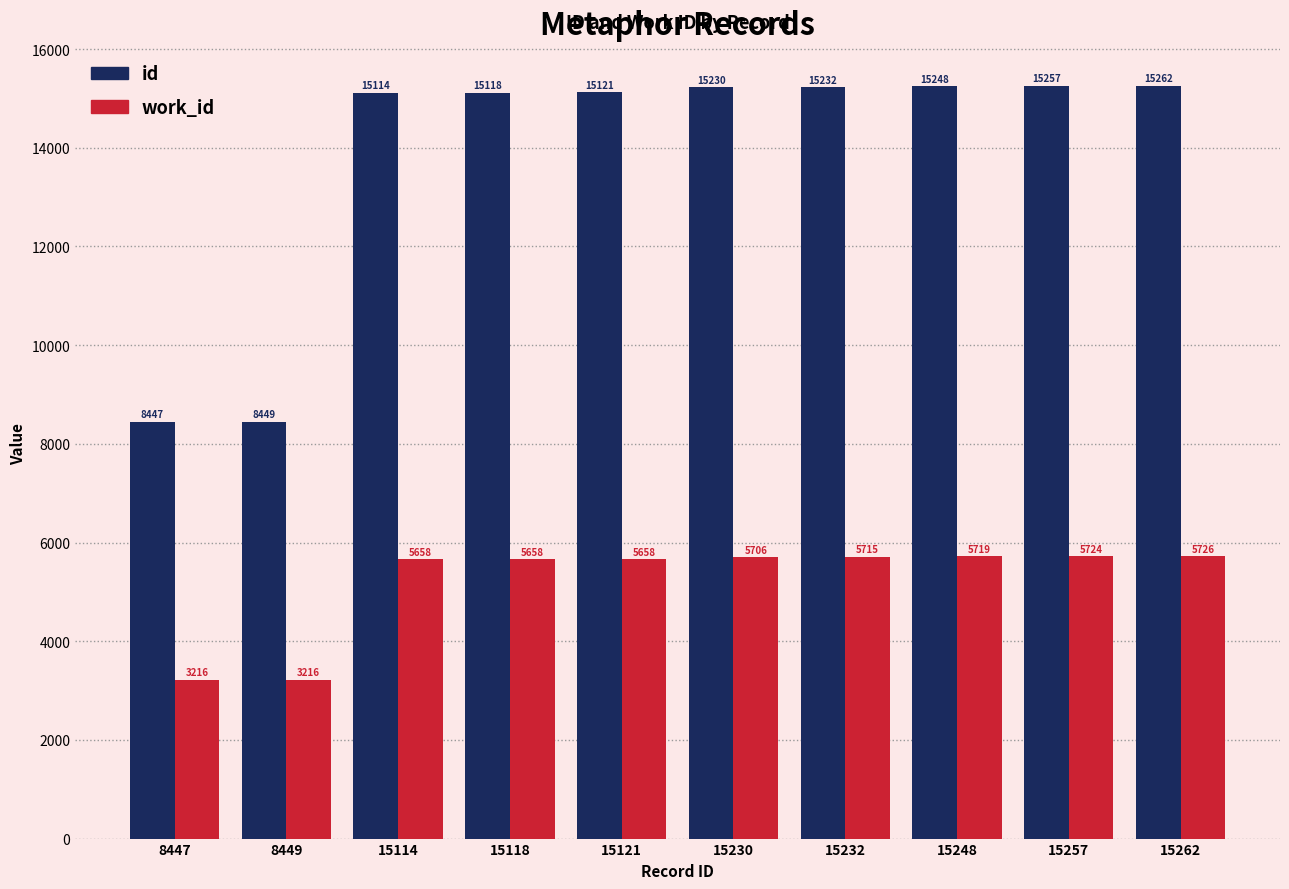

Reading left to right, extract all data points from this chart.

id: 8447	8449	15114	15118	15121	15230	15232	15248	15257	15262
work_id: 3216	3216	5658	5658	5658	5706	5715	5719	5724	5726